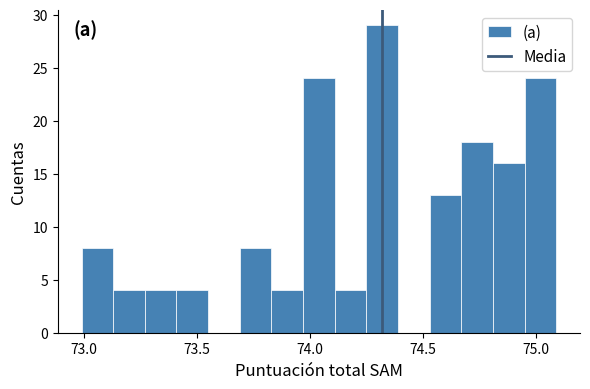

Around what value on the x-axis is the tallest bar? Give the approximate position of its centre, as read against the axis.

74.30